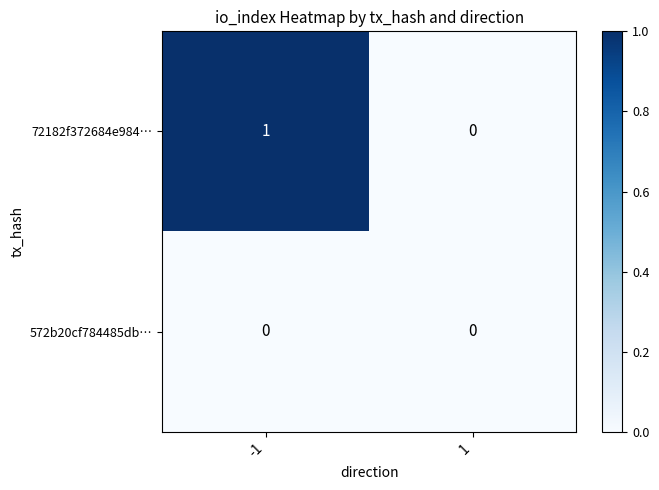

Rank the series by their maximum value, from highest to lowest.

72182f372684e984…, 572b20cf784485db…